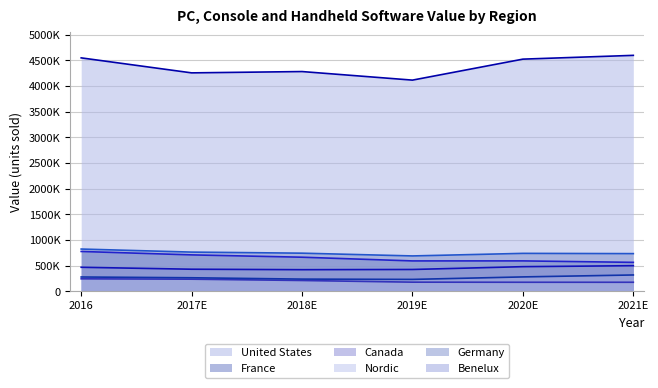

What is the label of the 3rd point from the left?

2018E